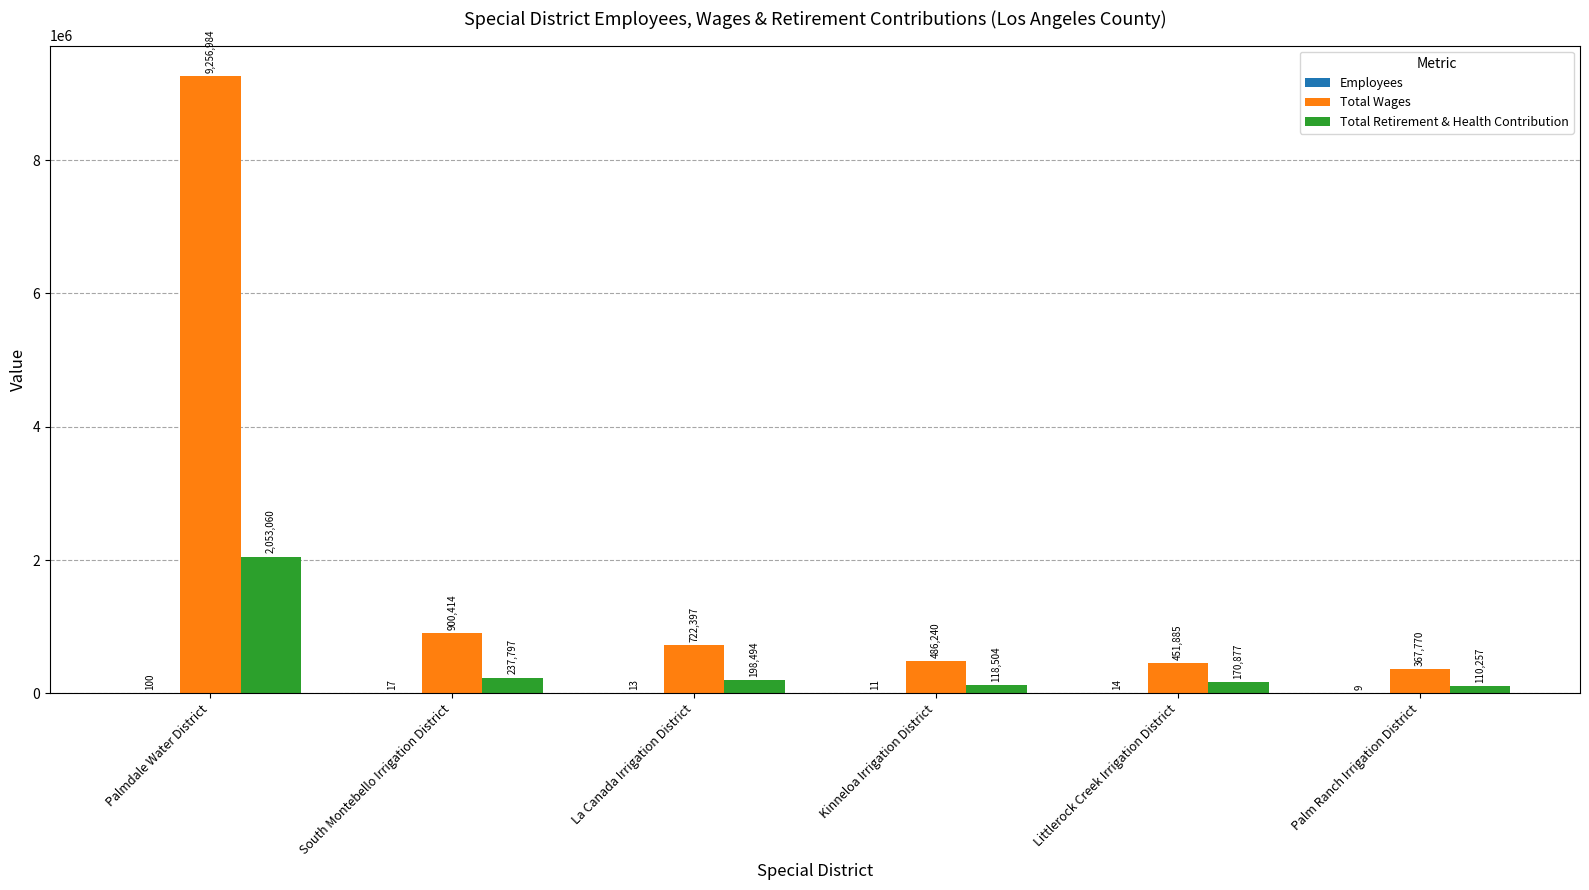

At which category is the sum across all series the highest?

Palmdale Water District